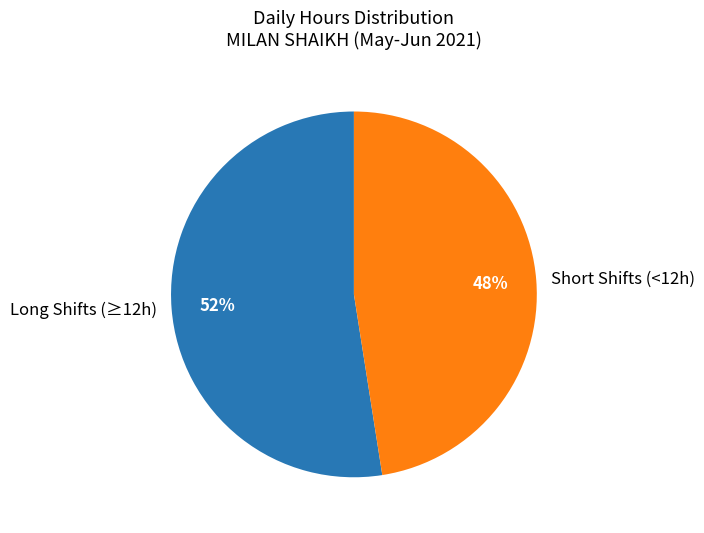

To the nearest percent, what is the combined percentage of Short Shifts (<12h) and Long Shifts (≥12h)?

100%